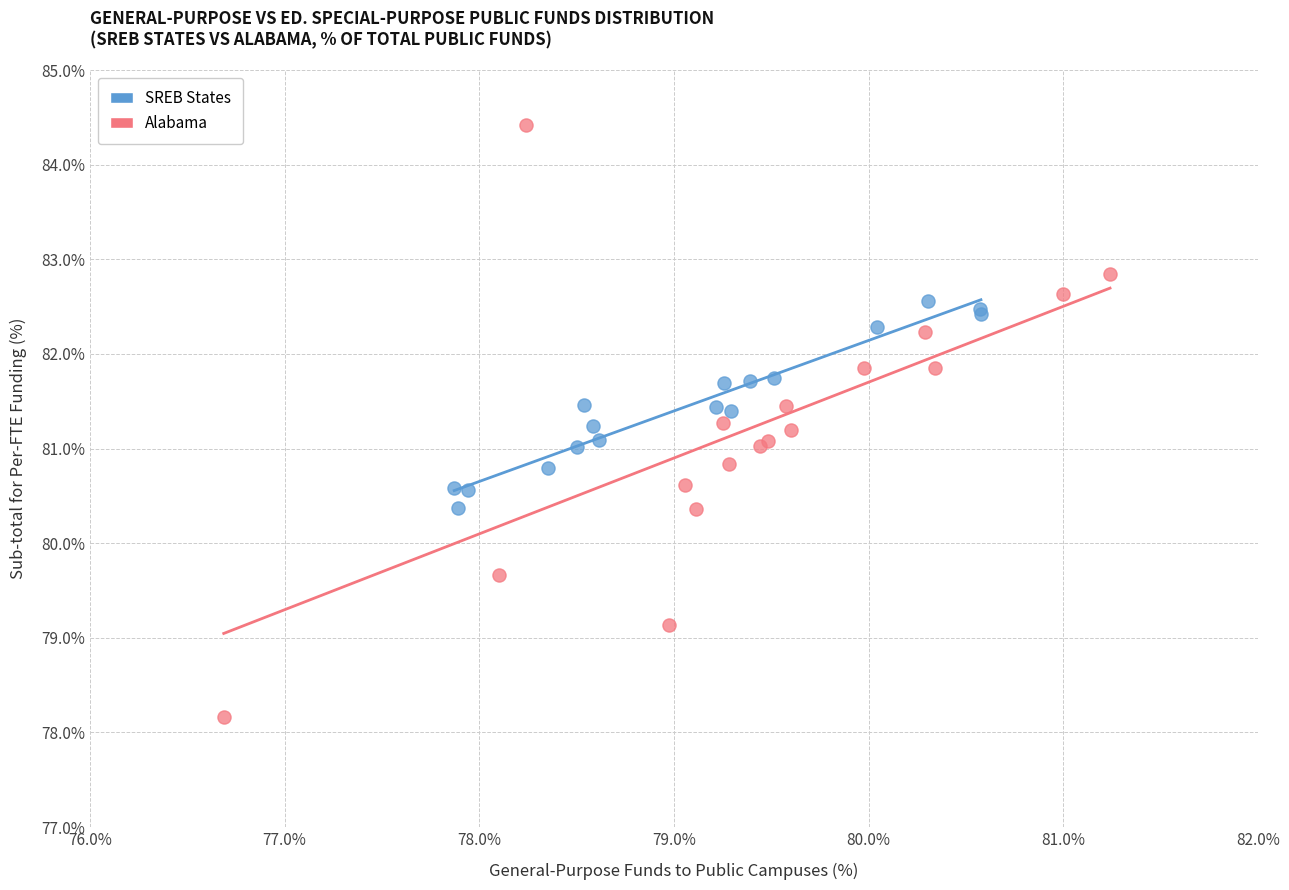

Which series has the widest spread of Y values?

Alabama